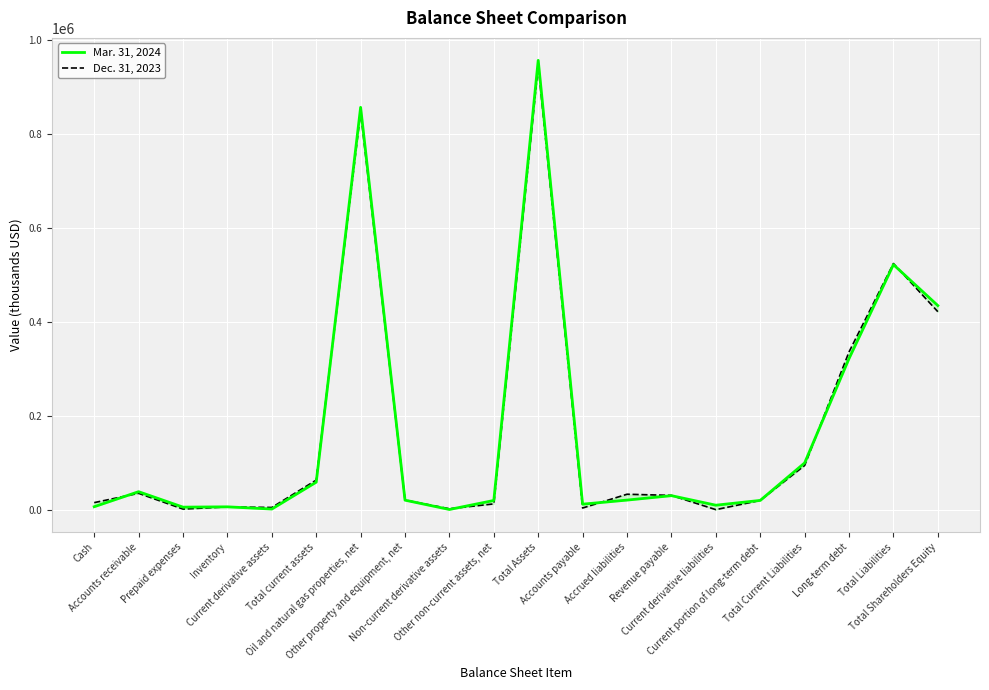

What is the value of the Mar. 31, 2024 point at the 18th from the left?

321842